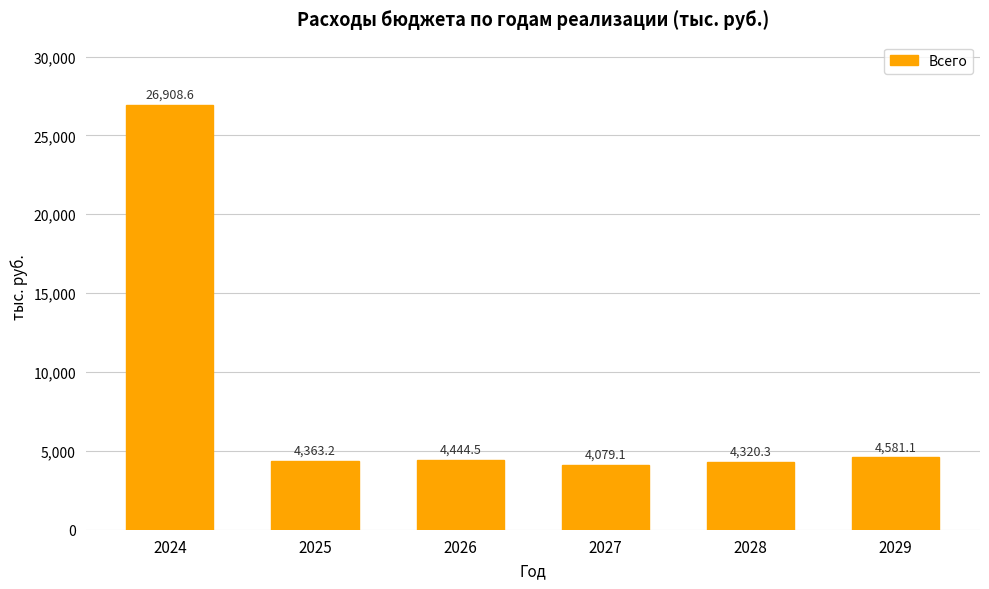

True or false: the data shows 5614.1 at 2027.

False